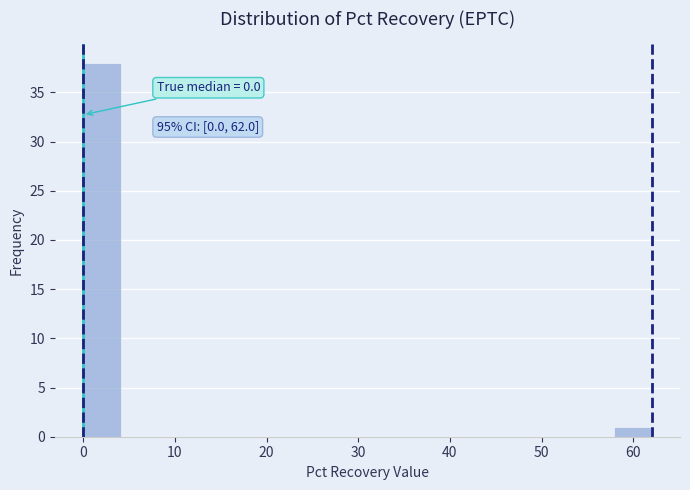

Over which range of the x-axis is the bar tallest?

0 to 4